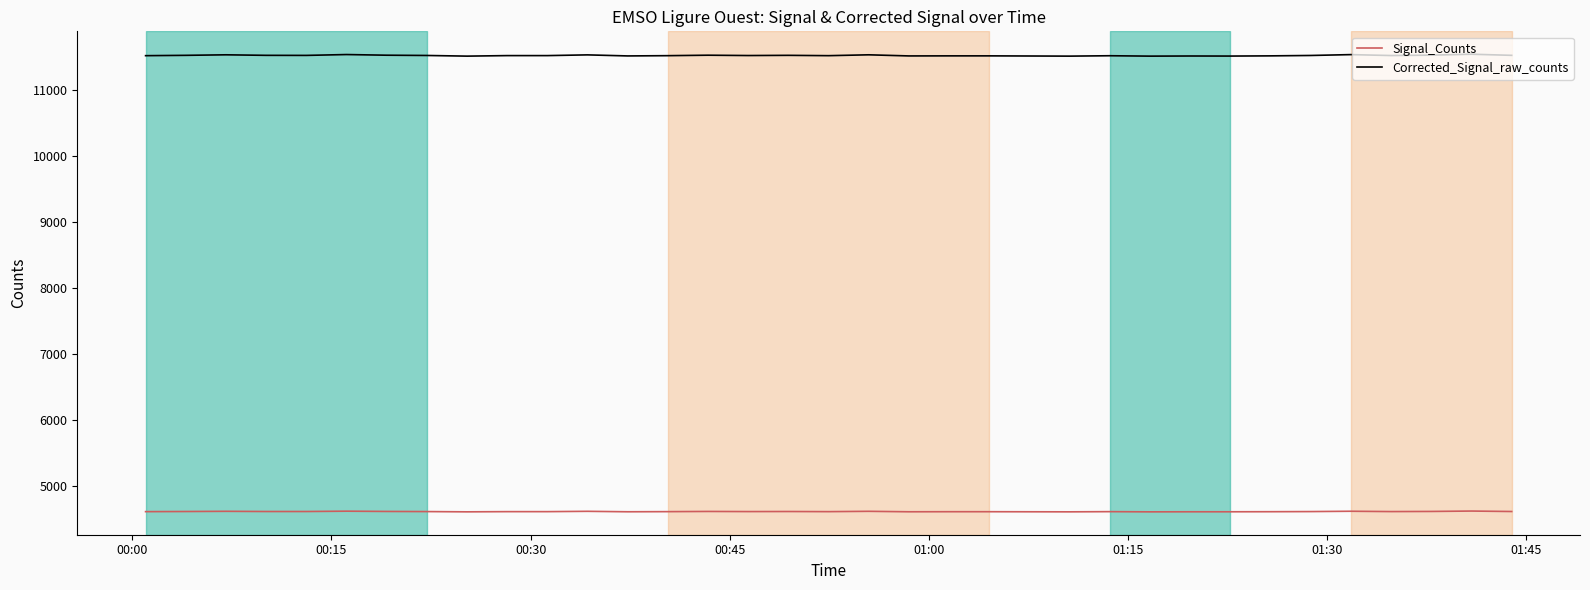

Which series has the largest range (max minus min)?

Corrected_Signal_raw_counts